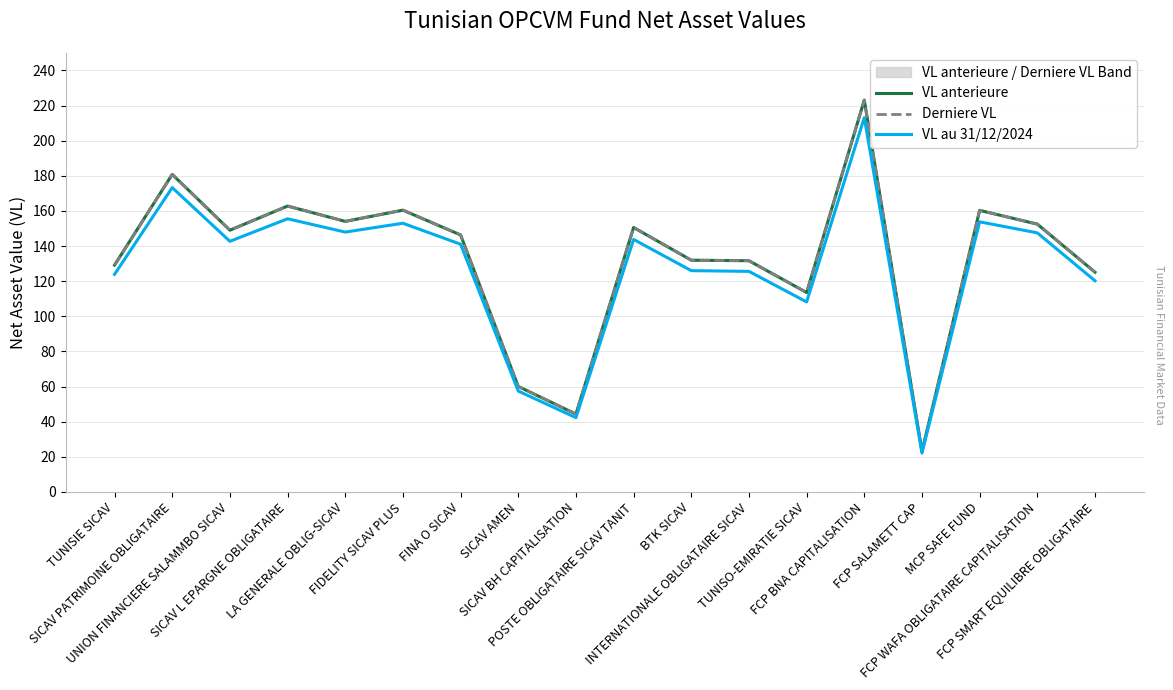

Rank the series by their maximum value, from highest to lowest.

Derniere VL, VL anterieure, VL au 31/12/2024